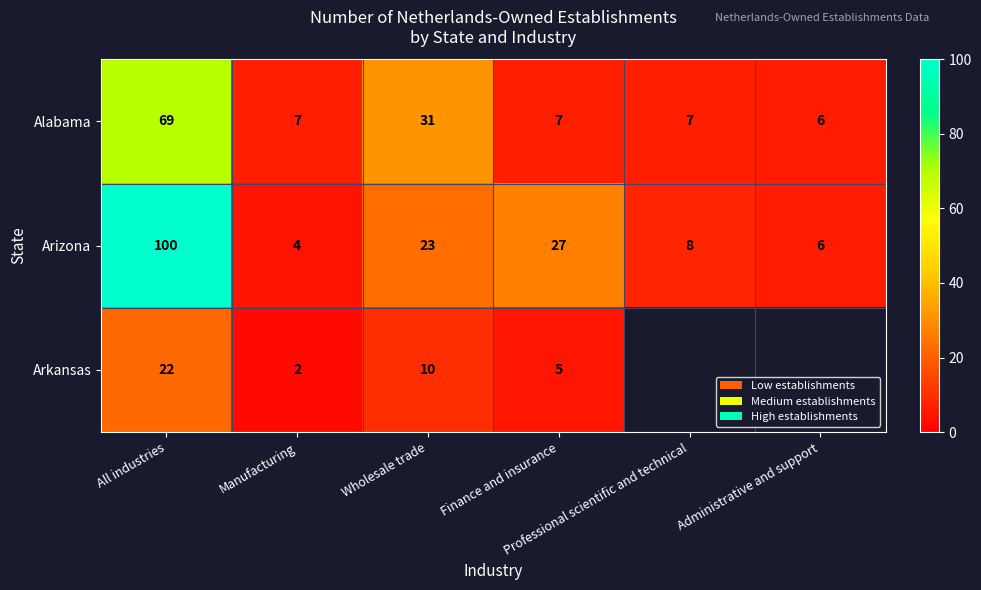

Which has a higher value, Professional scientific and technical or Wholesale trade?

Wholesale trade